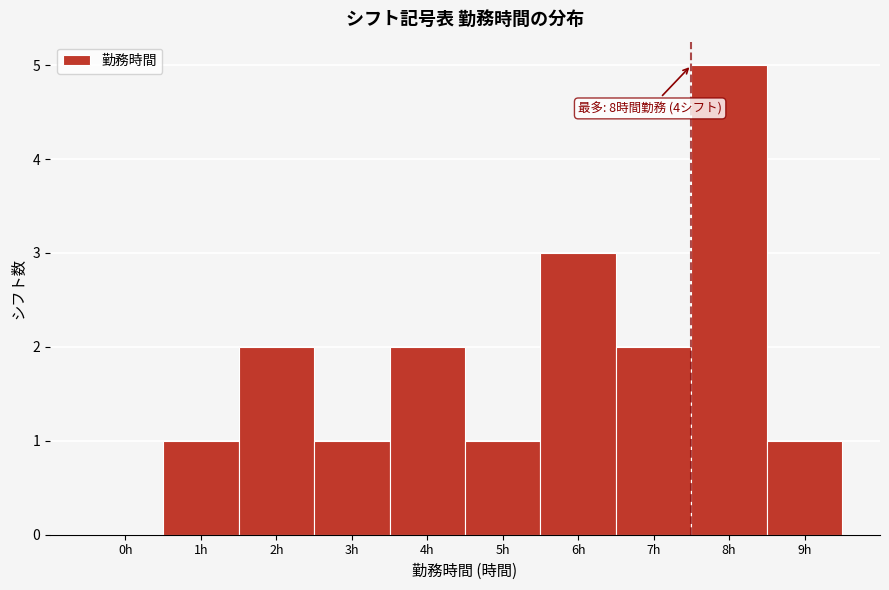

Reading left to right, list all the values displayed in this chart.

0h=0	1h=1	2h=2	3h=1	4h=2	5h=1	6h=3	7h=2	8h=5	9h=1